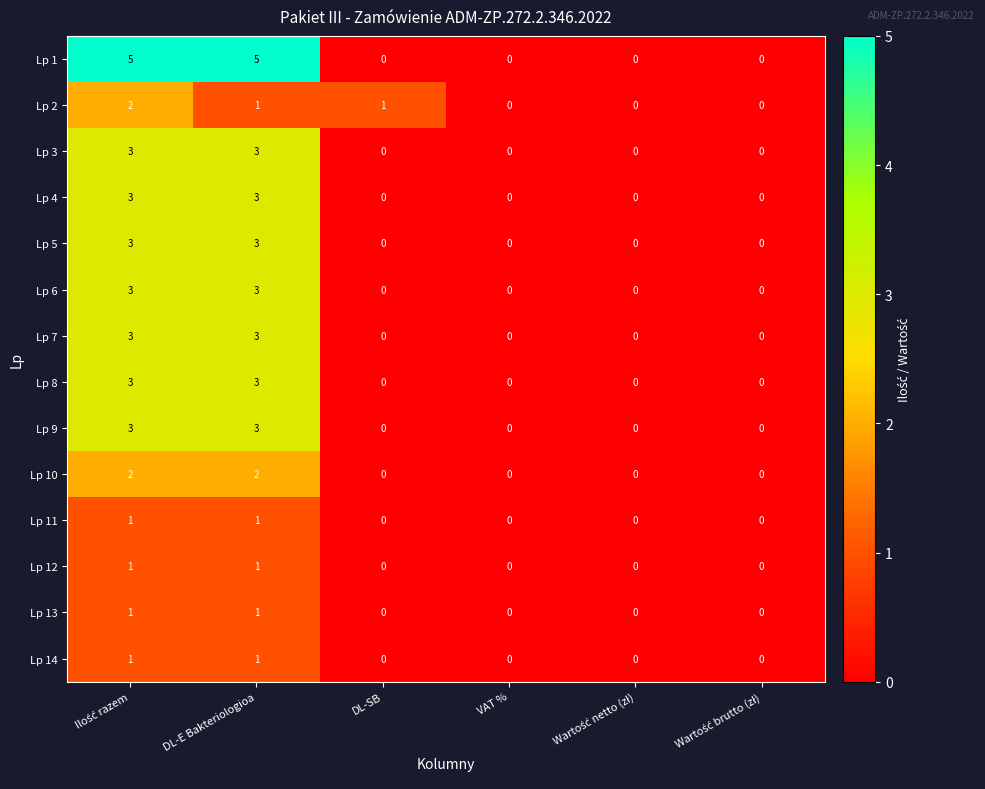

What is the sum of all Lp 3 values?

6